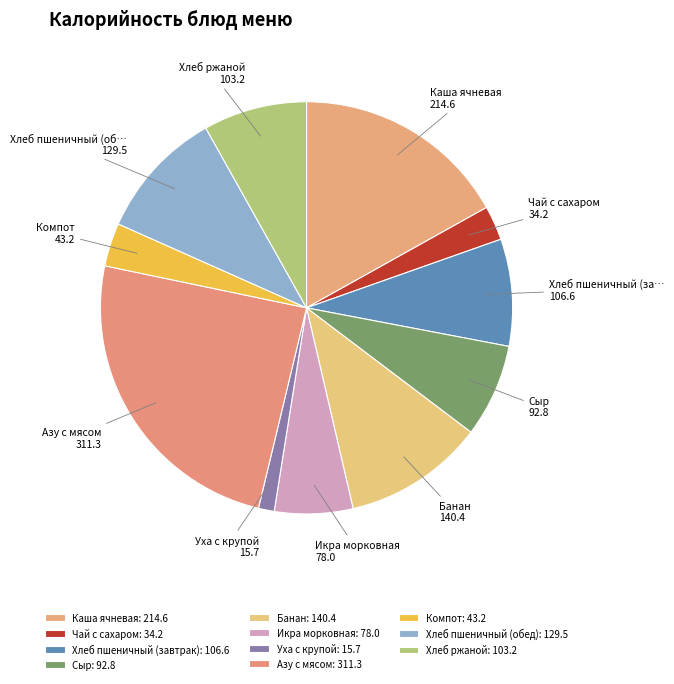

Count the number of slices in the pie.

11